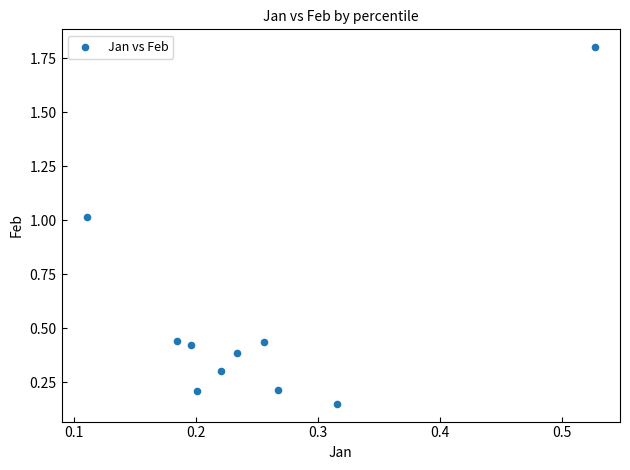

What is the range of Y values (max minus min)?

1.7